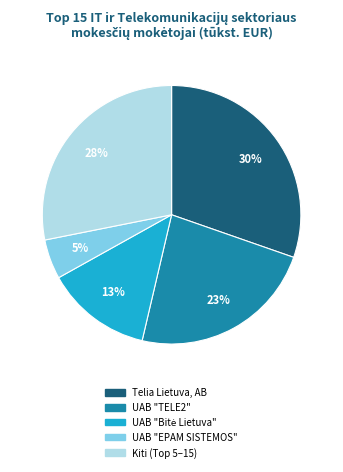

Is there any slice that represents more than half of the pie?

No